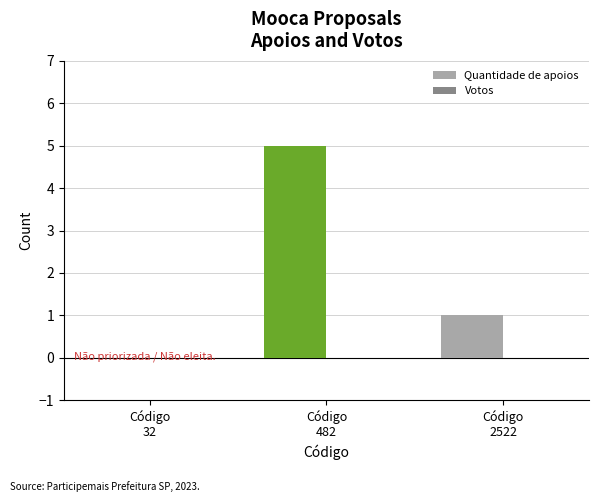

What is the sum of all values?

6